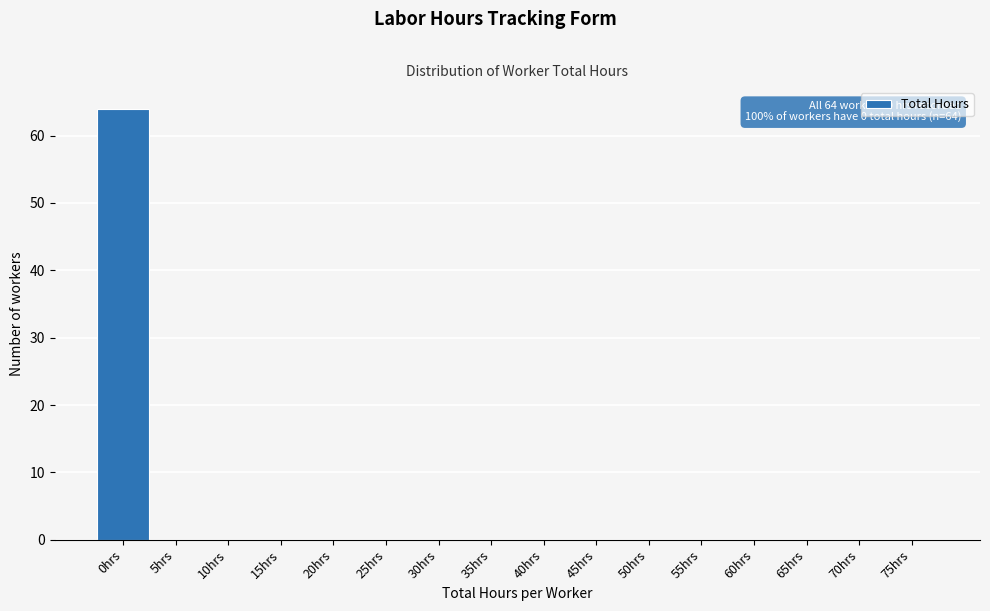

Reading right to left, extract all data points from this chart.

75hrs=0	70hrs=0	65hrs=0	60hrs=0	55hrs=0	50hrs=0	45hrs=0	40hrs=0	35hrs=0	30hrs=0	25hrs=0	20hrs=0	15hrs=0	10hrs=0	5hrs=0	0hrs=64